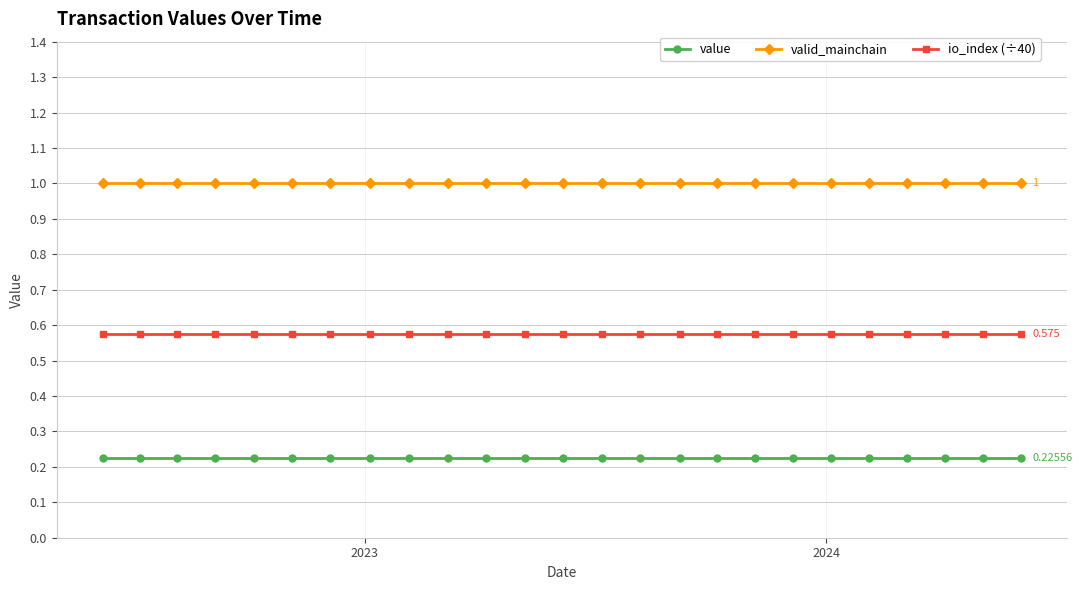

True or false: io_index (÷40) and value intersect in this chart.

False